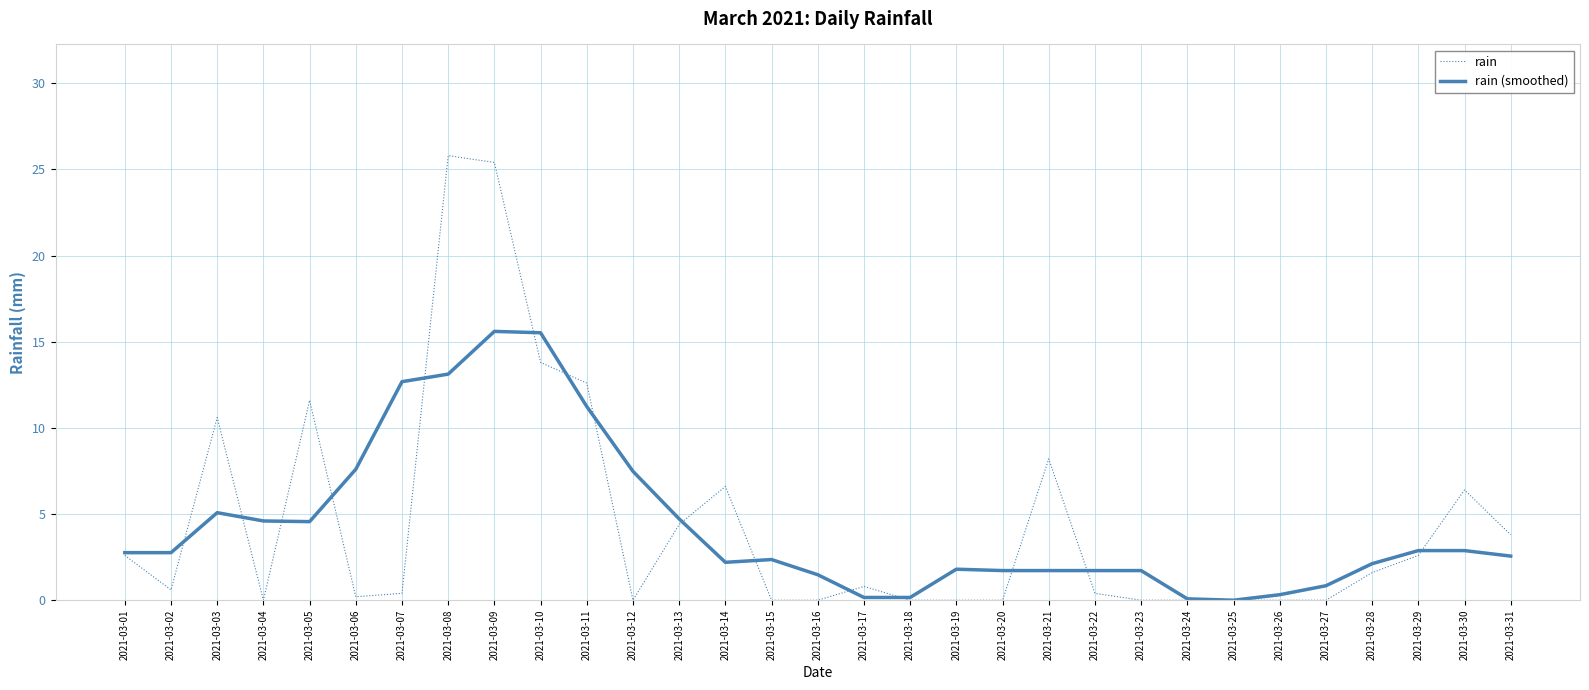

Does the chart have visible grid lines?

Yes